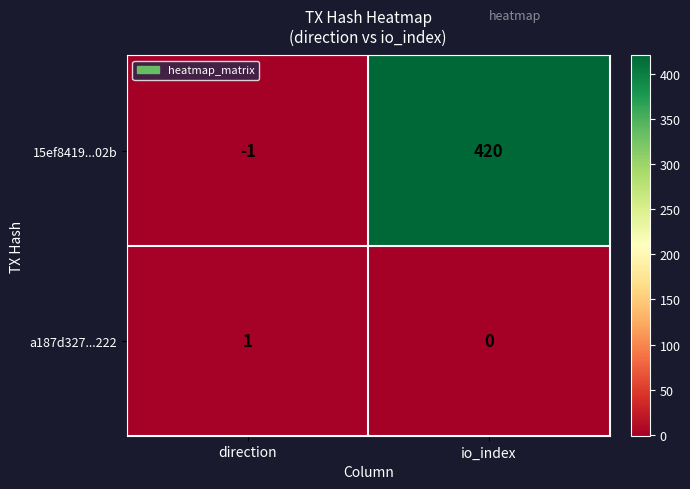

What is the sum of the 15ef8419...02b values at io_index and direction?

419